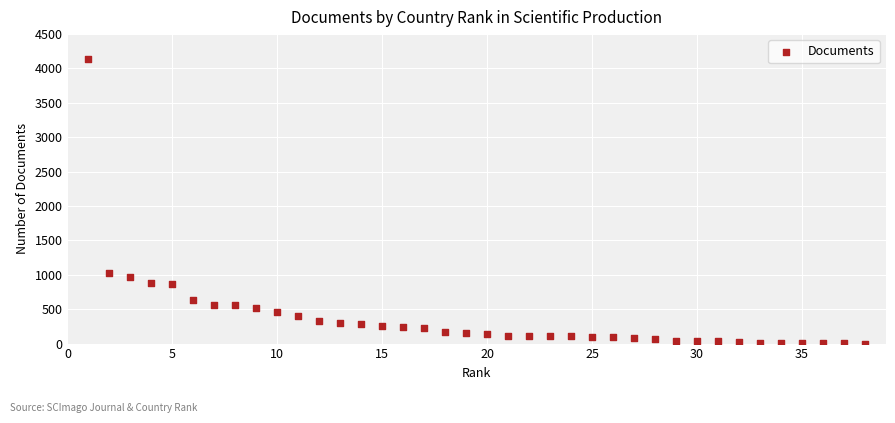

What Y value in the scatter plot is closest to 2071?

1024